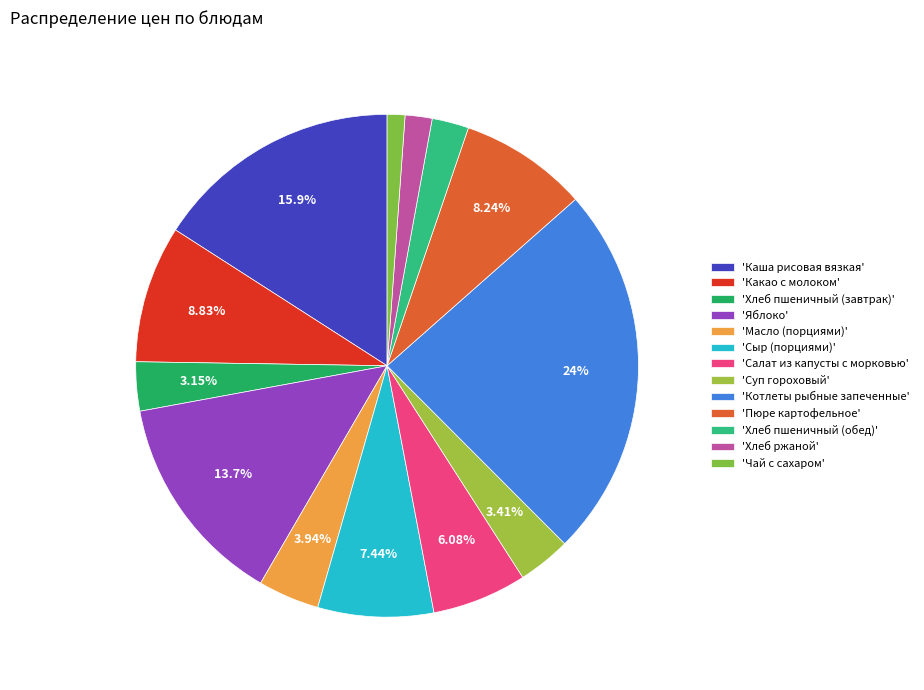

How many segments does this pie chart have?

13